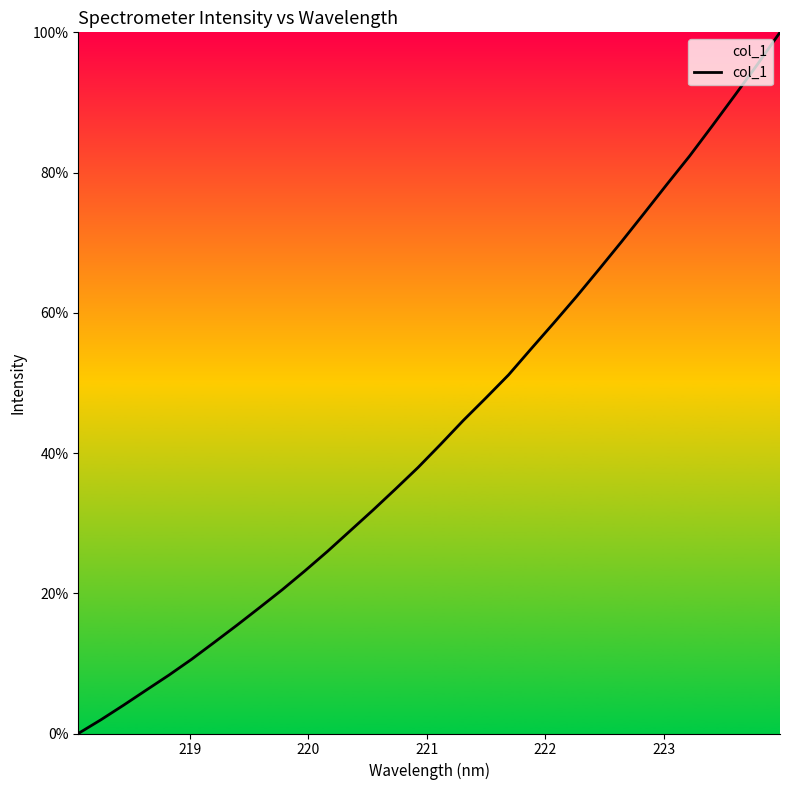

What is the difference between the maximum and minimum values?

100.0